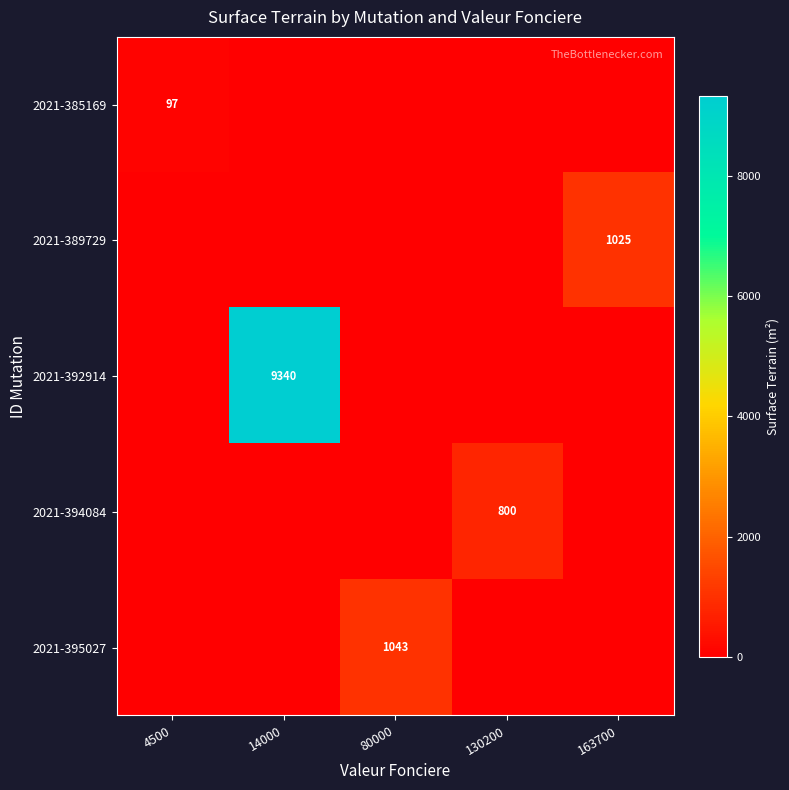

The 2021-392914 series shows 4503 at 14000. True or false?

False